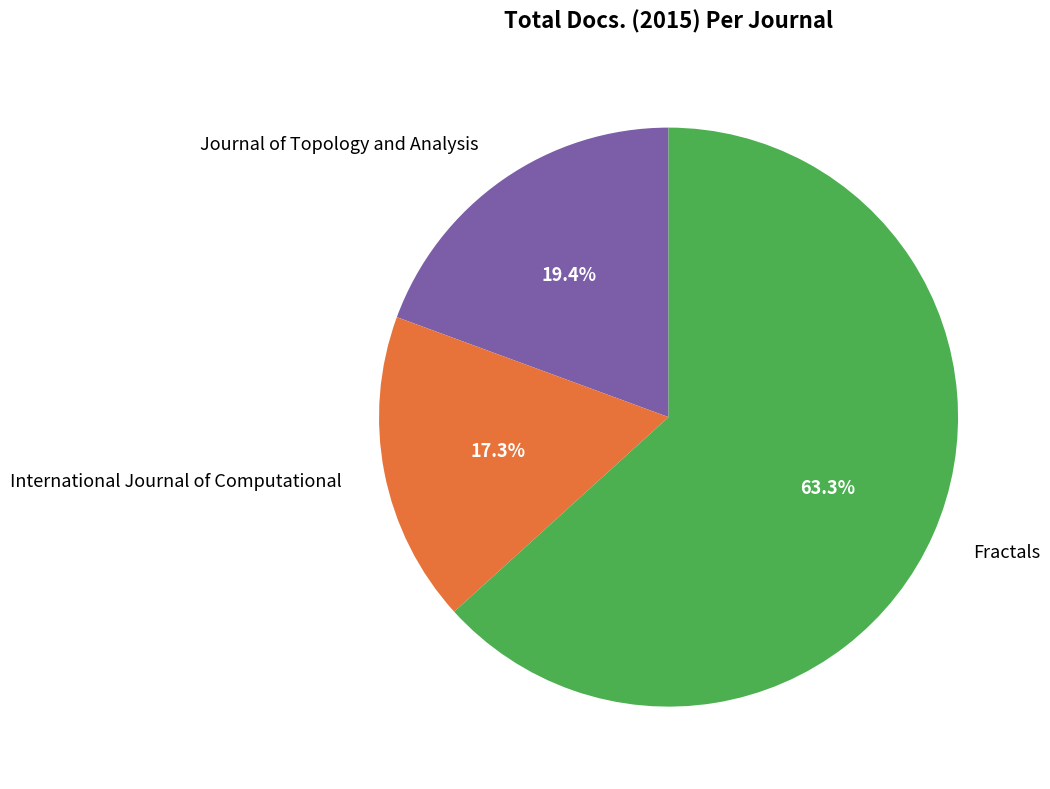

What percentage is the International Journal of Computational slice, to the nearest percent?

17%